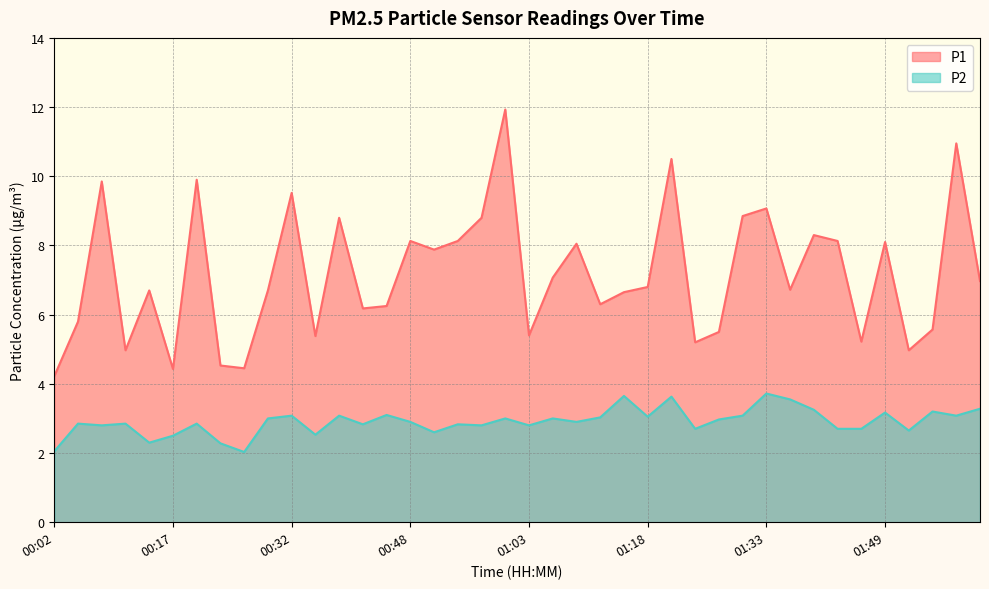

Where is P2 nearest to the value 2?

00:26